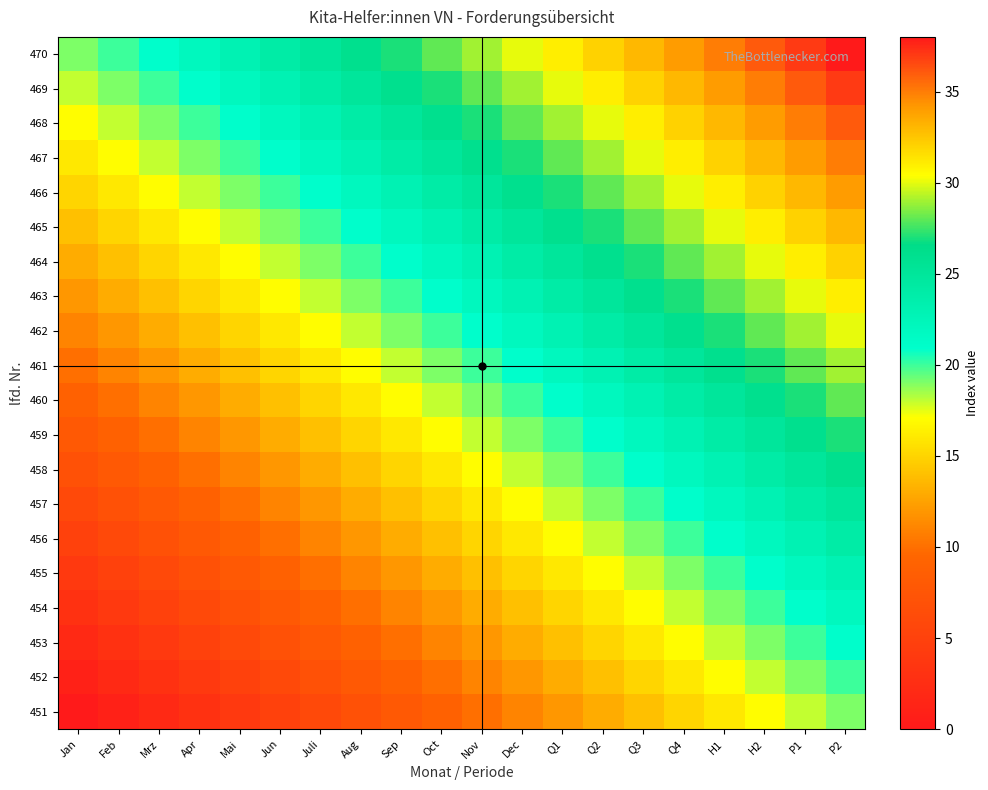

Reading left to right, transcribe all the data shown in this chart.

451: Jan=0	Feb=1	Mrz=2	Apr=3	Mai=4	Jun=5	Juli=6	Aug=7	Sep=8	Oct=9	Nov=10	Dec=11	Q1=12	Q2=13	Q3=14	Q4=15	H1=16	H2=17	P1=18	P2=19
452: Jan=1	Feb=2	Mrz=3	Apr=4	Mai=5	Jun=6	Juli=7	Aug=8	Sep=9	Oct=10	Nov=11	Dec=12	Q1=13	Q2=14	Q3=15	Q4=16	H1=17	H2=18	P1=19	P2=20
453: Jan=2	Feb=3	Mrz=4	Apr=5	Mai=6	Jun=7	Juli=8	Aug=9	Sep=10	Oct=11	Nov=12	Dec=13	Q1=14	Q2=15	Q3=16	Q4=17	H1=18	H2=19	P1=20	P2=21
454: Jan=3	Feb=4	Mrz=5	Apr=6	Mai=7	Jun=8	Juli=9	Aug=10	Sep=11	Oct=12	Nov=13	Dec=14	Q1=15	Q2=16	Q3=17	Q4=18	H1=19	H2=20	P1=21	P2=22
455: Jan=4	Feb=5	Mrz=6	Apr=7	Mai=8	Jun=9	Juli=10	Aug=11	Sep=12	Oct=13	Nov=14	Dec=15	Q1=16	Q2=17	Q3=18	Q4=19	H1=20	H2=21	P1=22	P2=23
456: Jan=5	Feb=6	Mrz=7	Apr=8	Mai=9	Jun=10	Juli=11	Aug=12	Sep=13	Oct=14	Nov=15	Dec=16	Q1=17	Q2=18	Q3=19	Q4=20	H1=21	H2=22	P1=23	P2=24
457: Jan=6	Feb=7	Mrz=8	Apr=9	Mai=10	Jun=11	Juli=12	Aug=13	Sep=14	Oct=15	Nov=16	Dec=17	Q1=18	Q2=19	Q3=20	Q4=21	H1=22	H2=23	P1=24	P2=25
458: Jan=7	Feb=8	Mrz=9	Apr=10	Mai=11	Jun=12	Juli=13	Aug=14	Sep=15	Oct=16	Nov=17	Dec=18	Q1=19	Q2=20	Q3=21	Q4=22	H1=23	H2=24	P1=25	P2=26
459: Jan=8	Feb=9	Mrz=10	Apr=11	Mai=12	Jun=13	Juli=14	Aug=15	Sep=16	Oct=17	Nov=18	Dec=19	Q1=20	Q2=21	Q3=22	Q4=23	H1=24	H2=25	P1=26	P2=27
460: Jan=9	Feb=10	Mrz=11	Apr=12	Mai=13	Jun=14	Juli=15	Aug=16	Sep=17	Oct=18	Nov=19	Dec=20	Q1=21	Q2=22	Q3=23	Q4=24	H1=25	H2=26	P1=27	P2=28
461: Jan=10	Feb=11	Mrz=12	Apr=13	Mai=14	Jun=15	Juli=16	Aug=17	Sep=18	Oct=19	Nov=20	Dec=21	Q1=22	Q2=23	Q3=24	Q4=25	H1=26	H2=27	P1=28	P2=29
462: Jan=11	Feb=12	Mrz=13	Apr=14	Mai=15	Jun=16	Juli=17	Aug=18	Sep=19	Oct=20	Nov=21	Dec=22	Q1=23	Q2=24	Q3=25	Q4=26	H1=27	H2=28	P1=29	P2=30
463: Jan=12	Feb=13	Mrz=14	Apr=15	Mai=16	Jun=17	Juli=18	Aug=19	Sep=20	Oct=21	Nov=22	Dec=23	Q1=24	Q2=25	Q3=26	Q4=27	H1=28	H2=29	P1=30	P2=31
464: Jan=13	Feb=14	Mrz=15	Apr=16	Mai=17	Jun=18	Juli=19	Aug=20	Sep=21	Oct=22	Nov=23	Dec=24	Q1=25	Q2=26	Q3=27	Q4=28	H1=29	H2=30	P1=31	P2=32
465: Jan=14	Feb=15	Mrz=16	Apr=17	Mai=18	Jun=19	Juli=20	Aug=21	Sep=22	Oct=23	Nov=24	Dec=25	Q1=26	Q2=27	Q3=28	Q4=29	H1=30	H2=31	P1=32	P2=33
466: Jan=15	Feb=16	Mrz=17	Apr=18	Mai=19	Jun=20	Juli=21	Aug=22	Sep=23	Oct=24	Nov=25	Dec=26	Q1=27	Q2=28	Q3=29	Q4=30	H1=31	H2=32	P1=33	P2=34
467: Jan=16	Feb=17	Mrz=18	Apr=19	Mai=20	Jun=21	Juli=22	Aug=23	Sep=24	Oct=25	Nov=26	Dec=27	Q1=28	Q2=29	Q3=30	Q4=31	H1=32	H2=33	P1=34	P2=35
468: Jan=17	Feb=18	Mrz=19	Apr=20	Mai=21	Jun=22	Juli=23	Aug=24	Sep=25	Oct=26	Nov=27	Dec=28	Q1=29	Q2=30	Q3=31	Q4=32	H1=33	H2=34	P1=35	P2=36
469: Jan=18	Feb=19	Mrz=20	Apr=21	Mai=22	Jun=23	Juli=24	Aug=25	Sep=26	Oct=27	Nov=28	Dec=29	Q1=30	Q2=31	Q3=32	Q4=33	H1=34	H2=35	P1=36	P2=37
470: Jan=19	Feb=20	Mrz=21	Apr=22	Mai=23	Jun=24	Juli=25	Aug=26	Sep=27	Oct=28	Nov=29	Dec=30	Q1=31	Q2=32	Q3=33	Q4=34	H1=35	H2=36	P1=37	P2=38